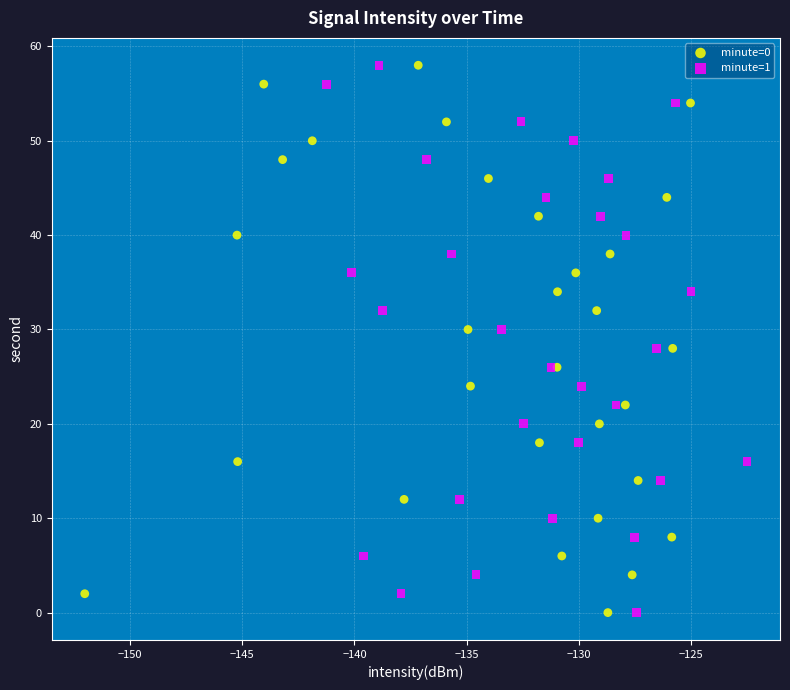

What are all the series names shown in the legend?

minute=0, minute=1